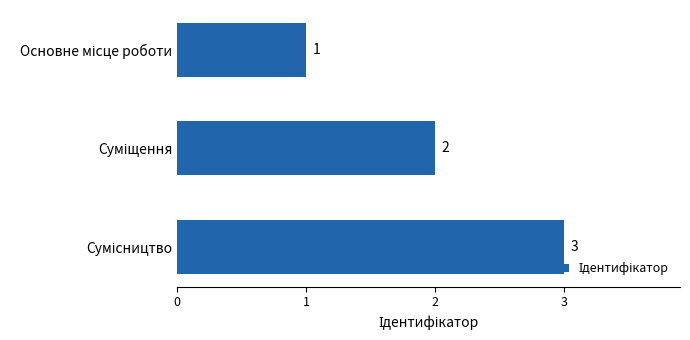

How many values are between 1 and 3?

3